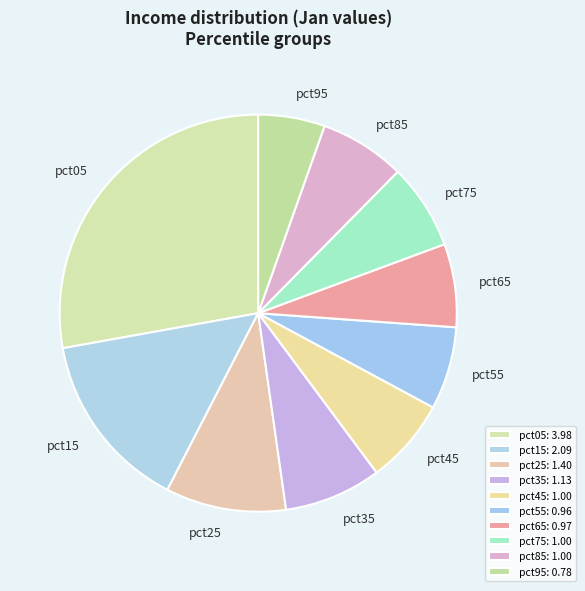

Is the sum of pct85 and pct65 greater than half?

No